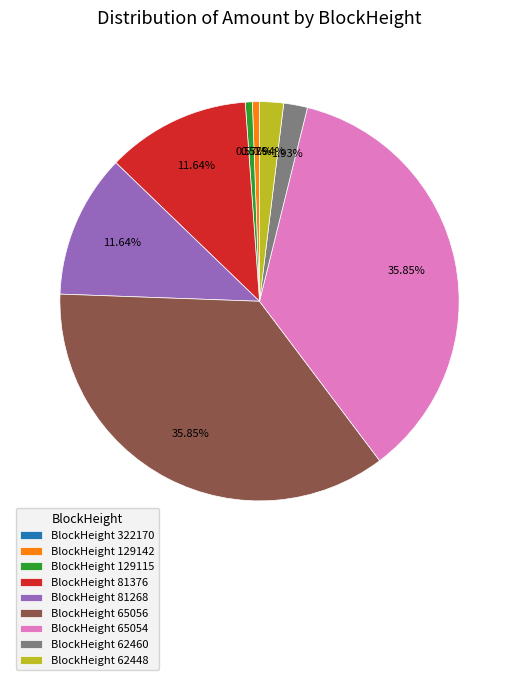

Does BlockHeight 81376 represent more than half of the total?

No